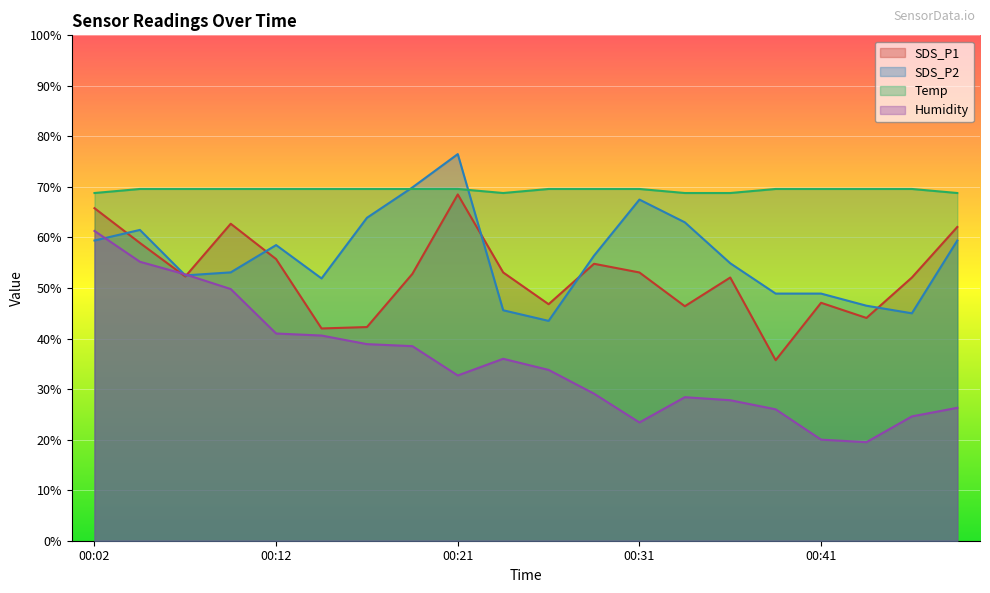

The value of Humidity at 00:16 is 62.2. True or false?

False